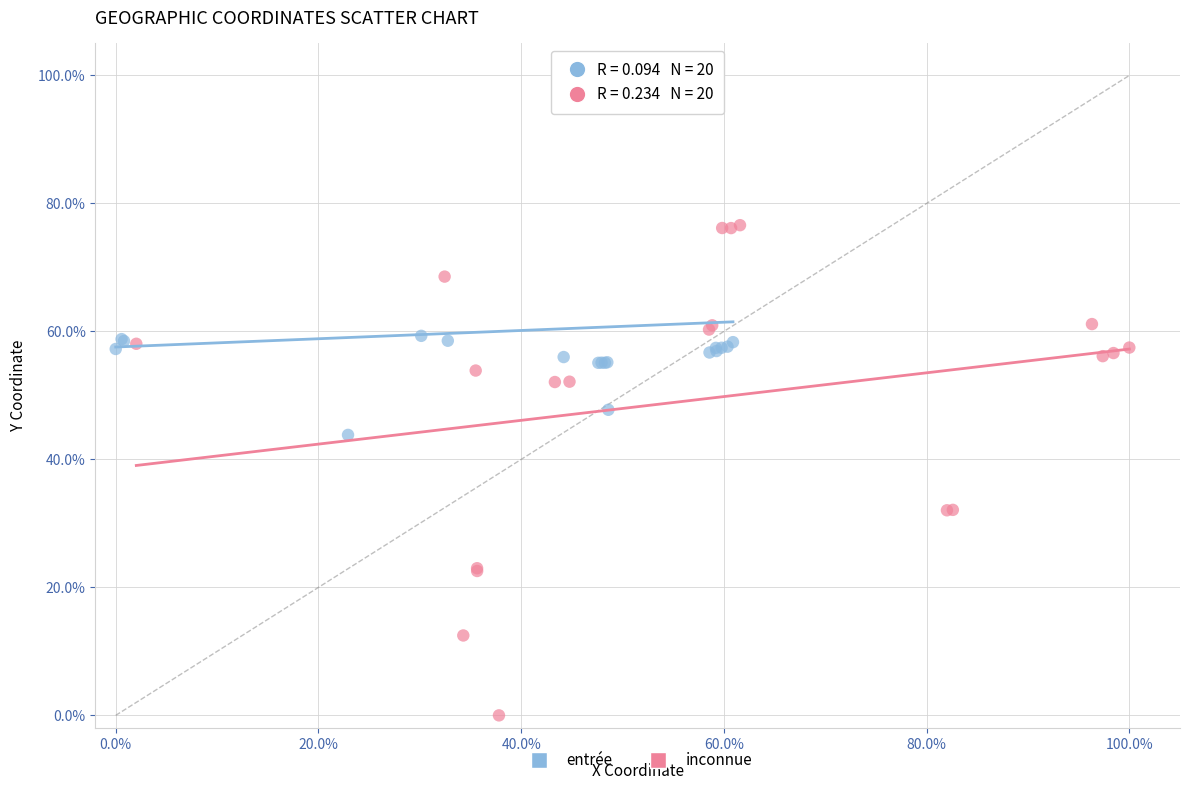

What are all the series names shown in the legend?

entrée, inconnue